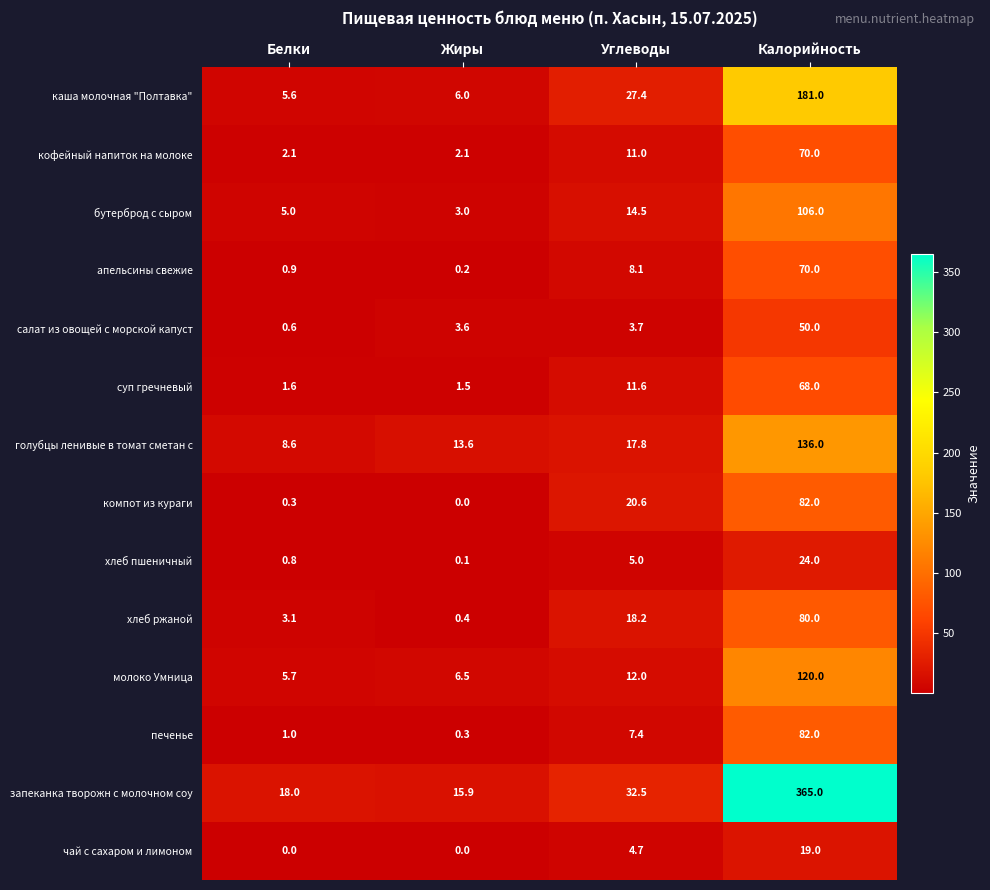

What is the difference between the компот из кураги values at Белки and Калорийность?

81.7